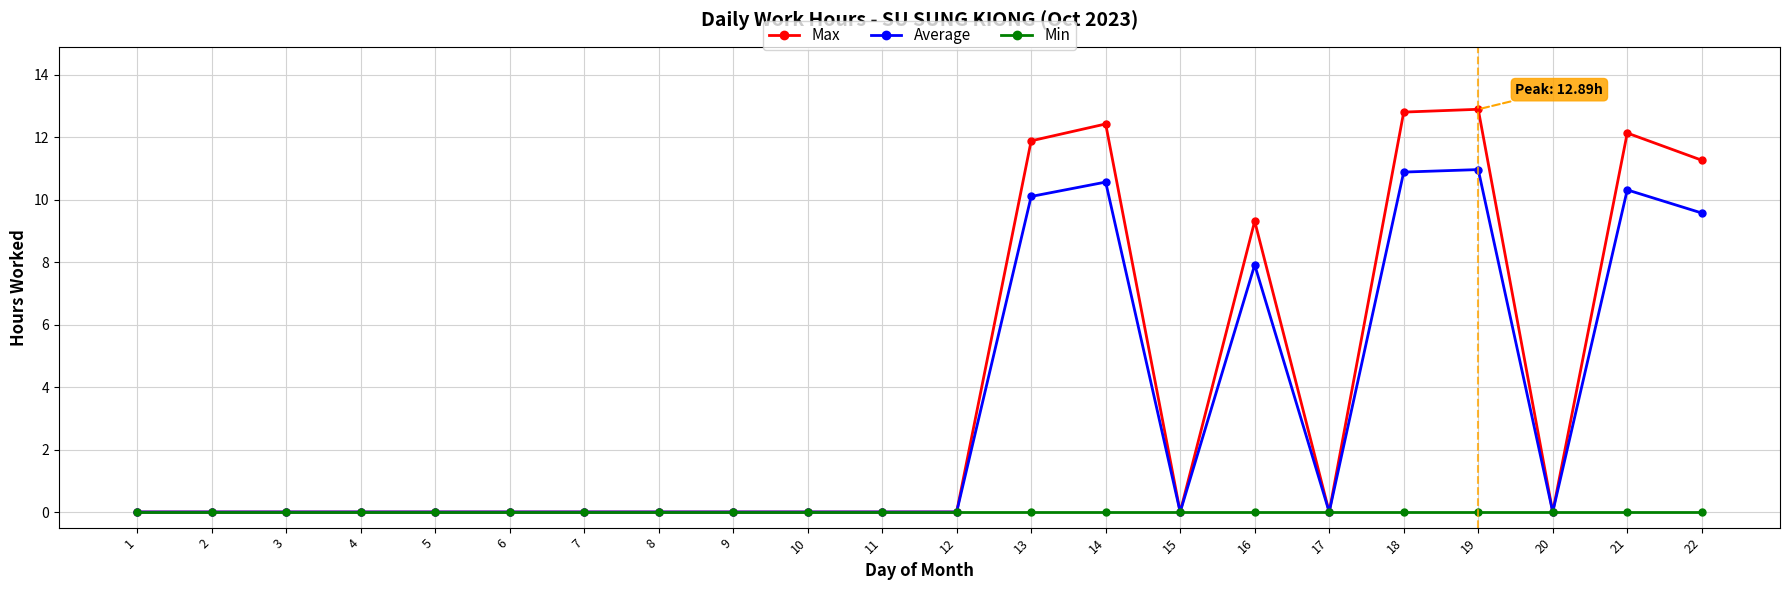

What is the spread (max minus min) of values at 21?

12.1